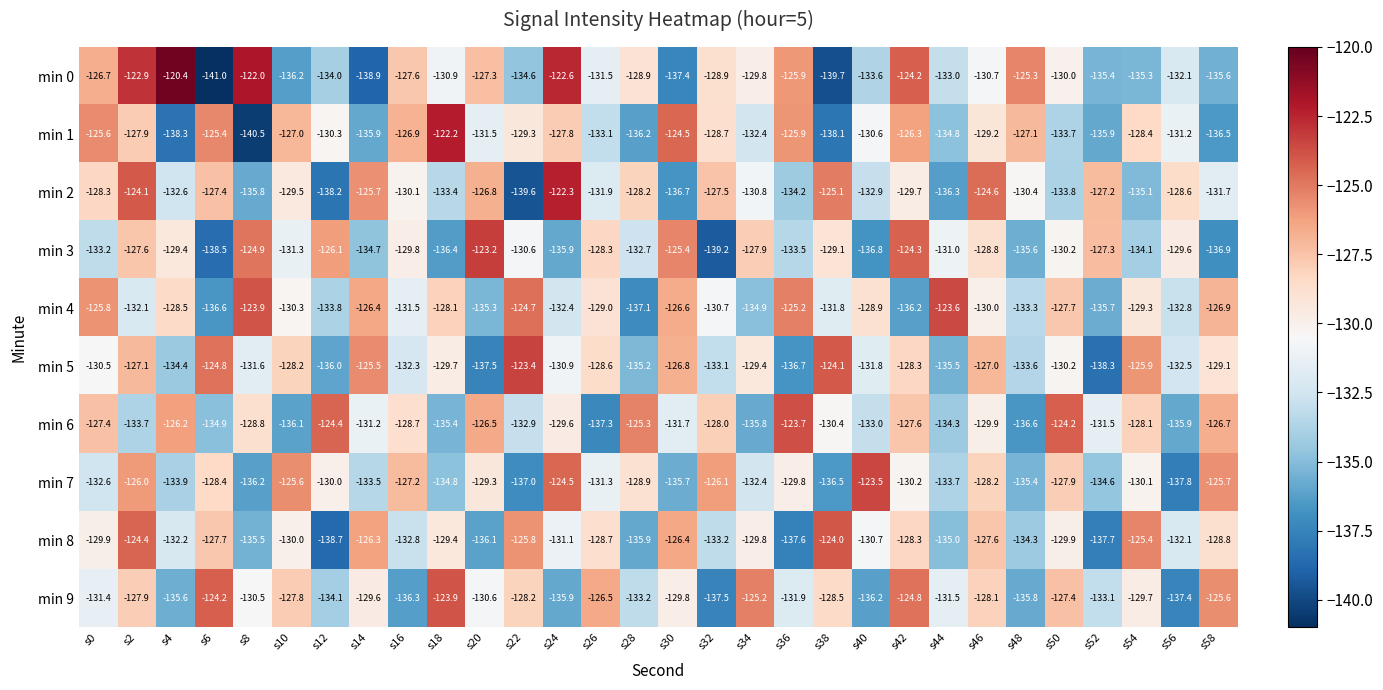

Count the number of categories in the chart.

30